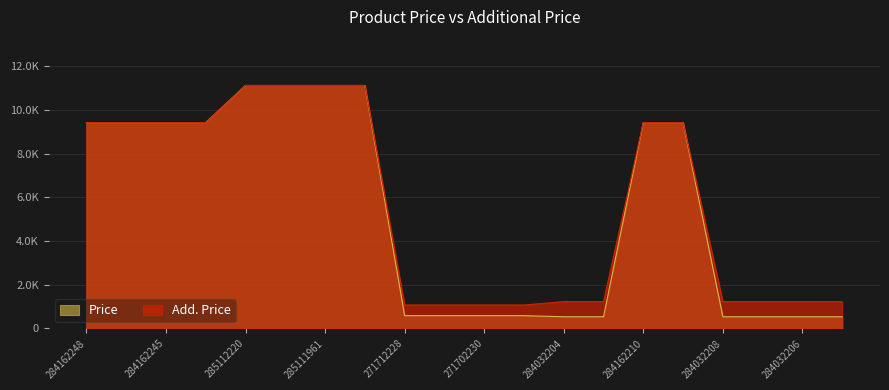

What is the spread (max minus min) of values at 271712228?

488.5